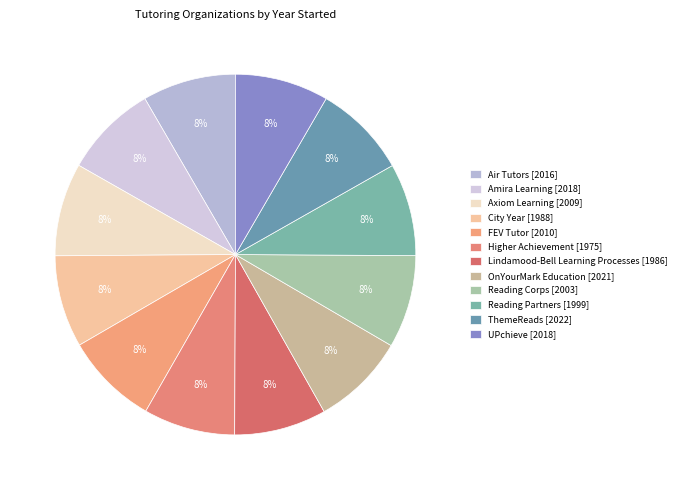

What percentage is the Amira Learning slice, to the nearest percent?

8%